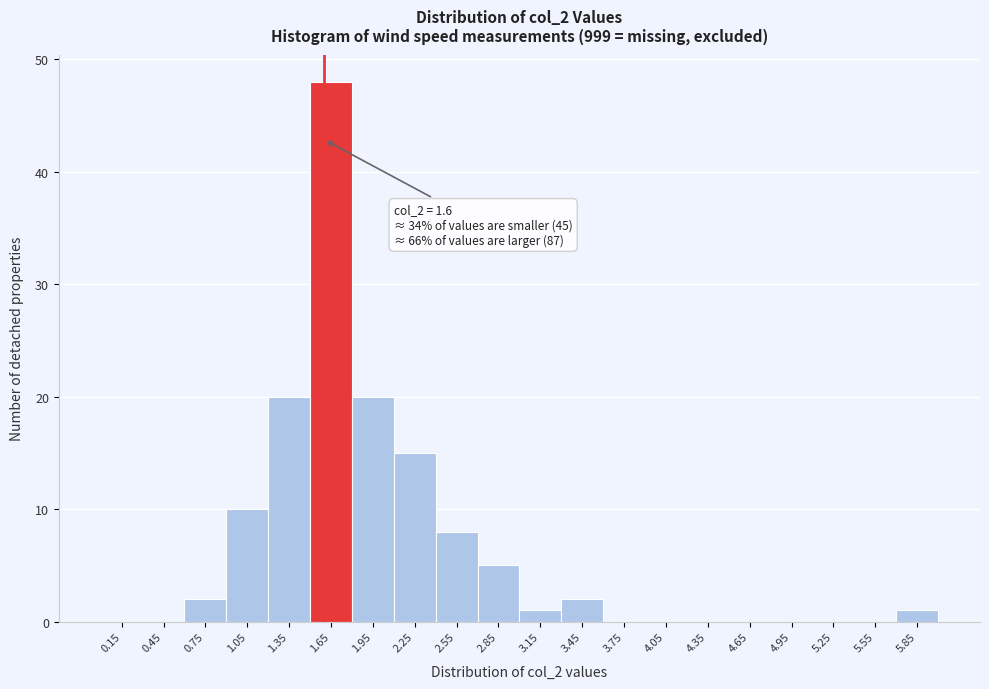

Which range on the x-axis has the tallest bar?

1.5 to 1.8